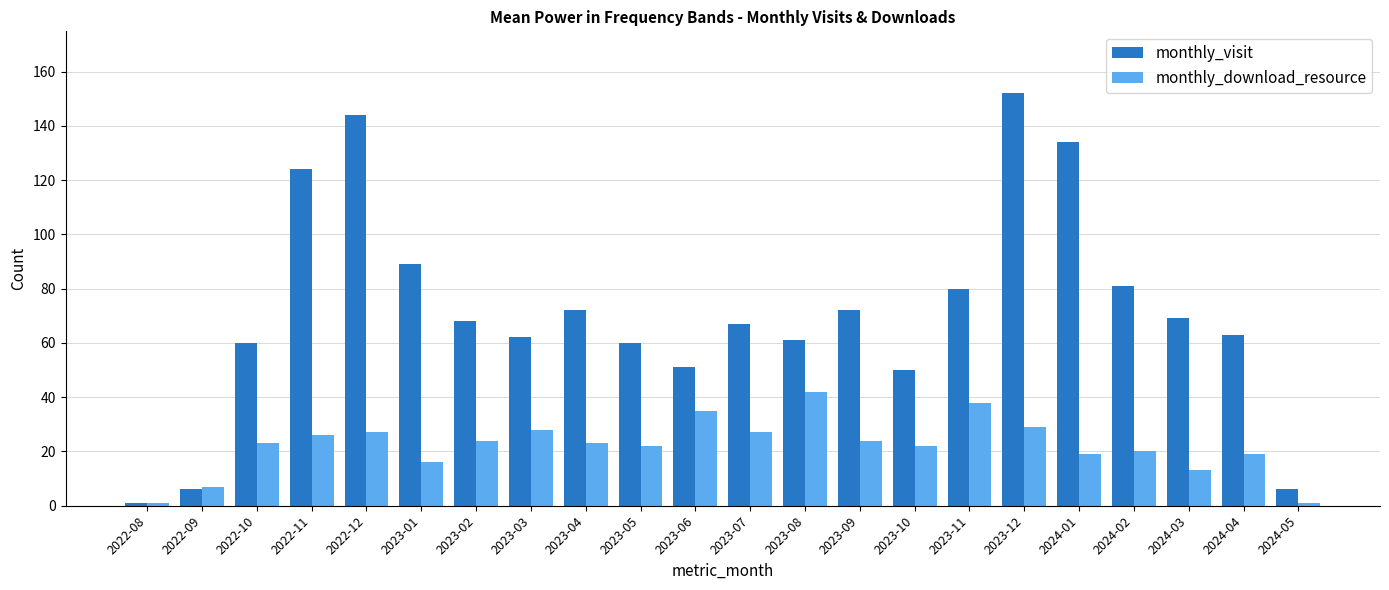

What is the value of the monthly_visit bar at the 5th from the left?

144